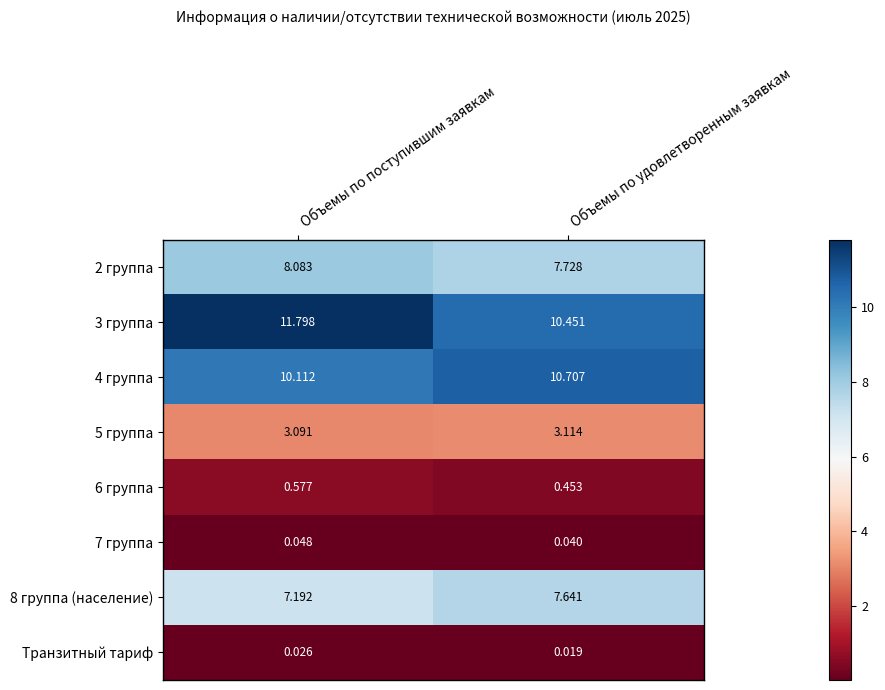

At which label is 2 группа closest to 7?

Объемы по удовлетворенным заявкам